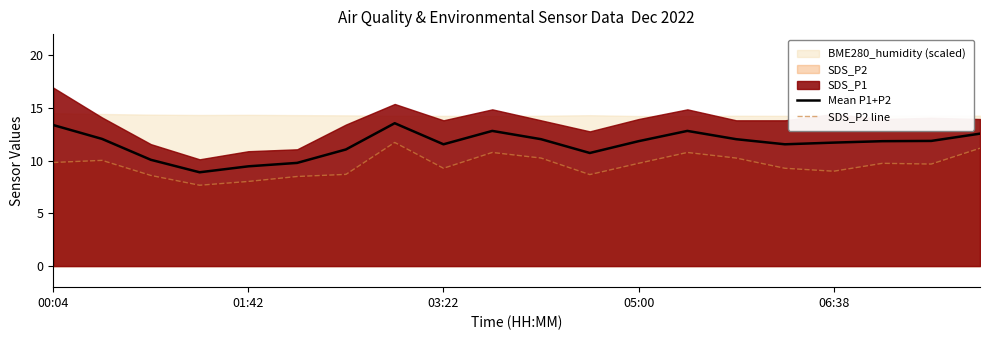

True or false: SDS_P2 line and Mean P1+P2 cross at least once.

False